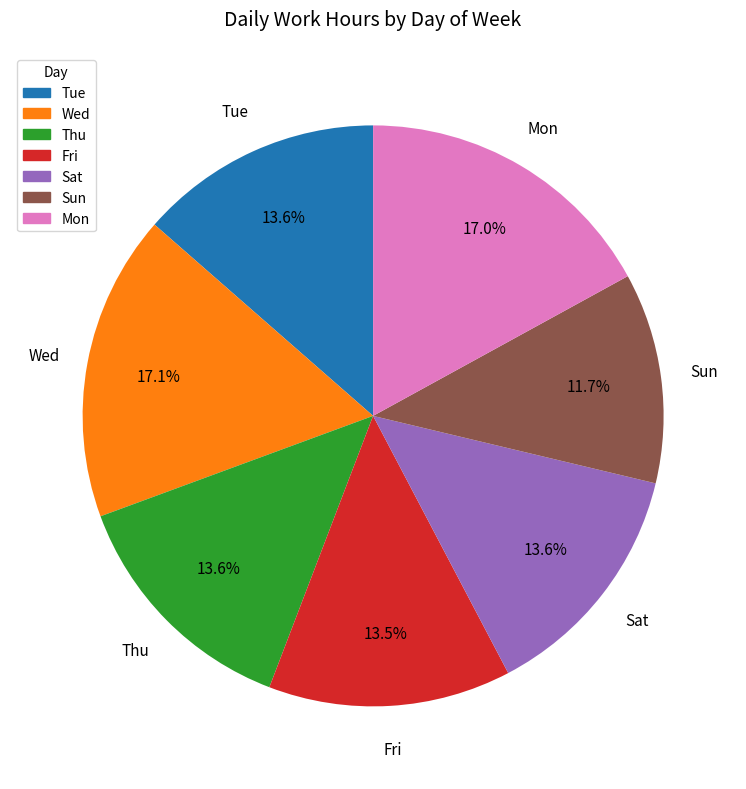

Approximately how many times larger is the value at Fri compared to Sat?

1.0